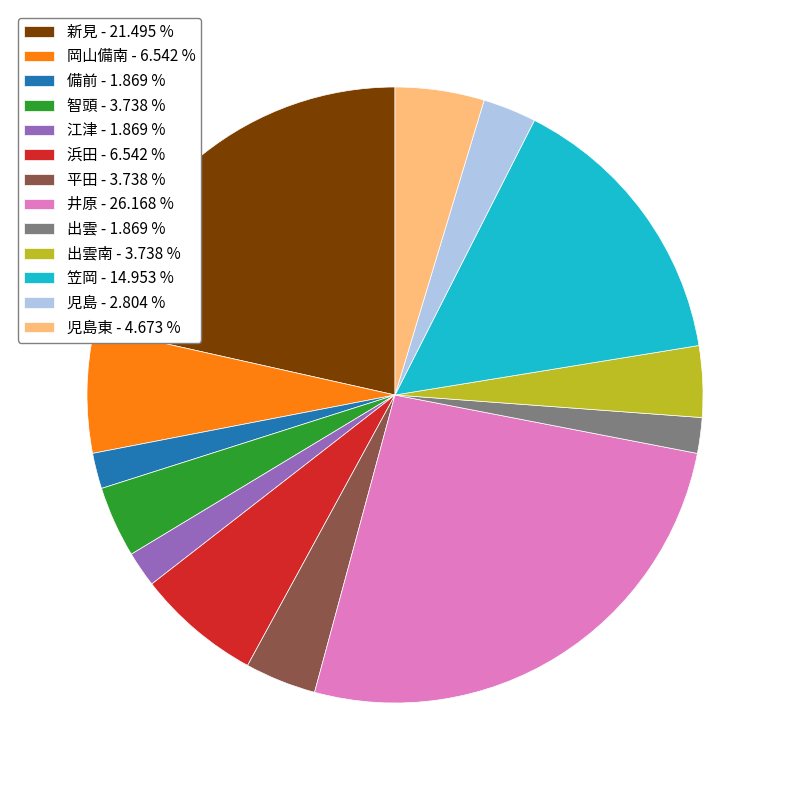

What is the ratio of the value at 平田 - 3.738 % to the value at 浜田 - 6.542 %?

0.6